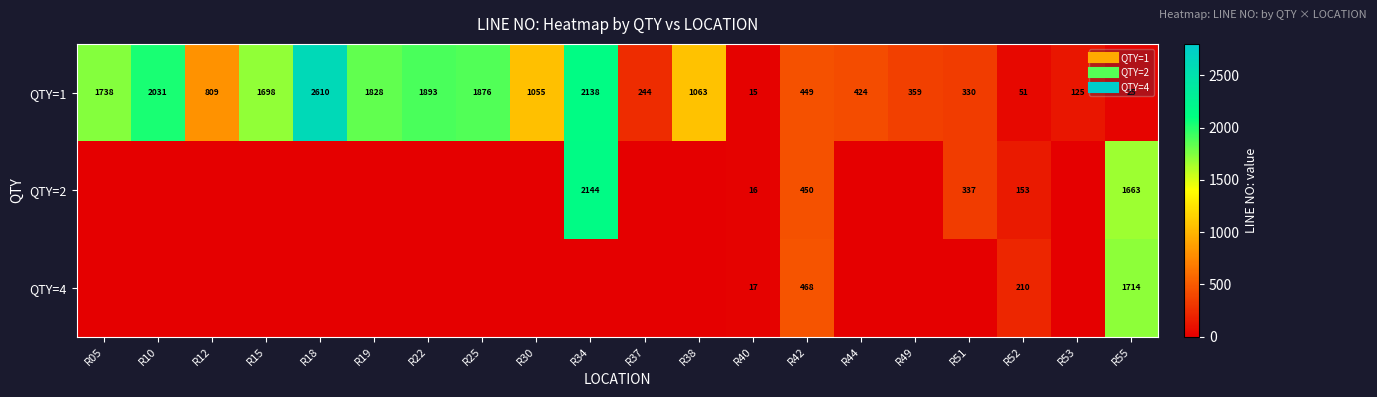

The QTY=2 series shows 2144.0 at R34. True or false?

True